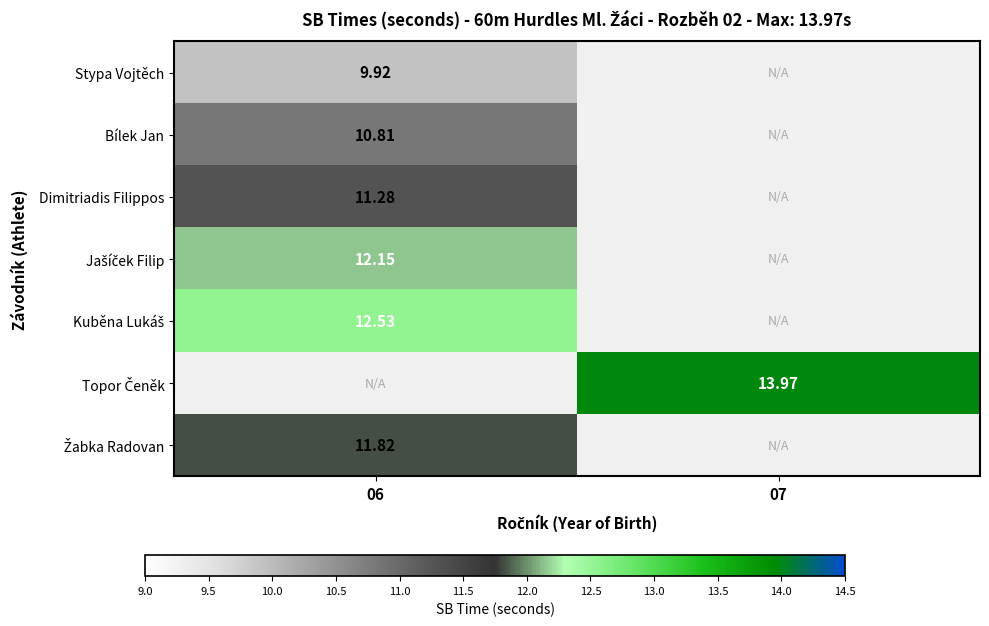

Where is Stypa Vojtěch nearest to the value 9?

06